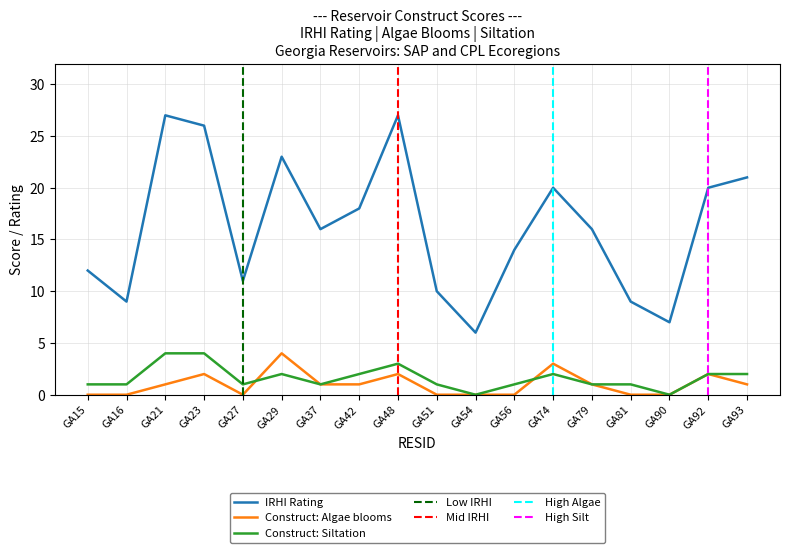

How many interior local peaks does the Construct: Algae blooms series have?

5